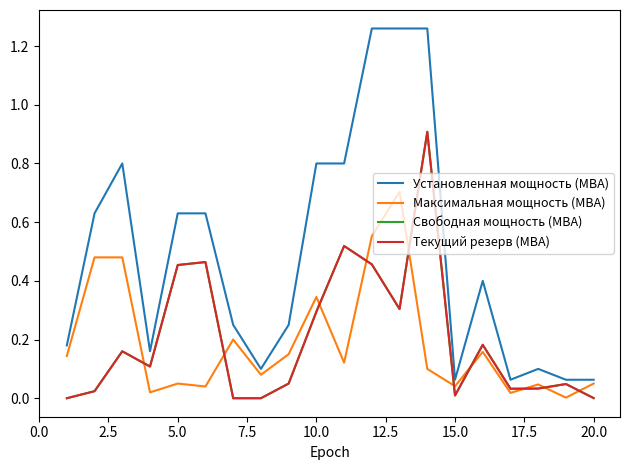

Does the chart display data point markers on the line(s)?

No